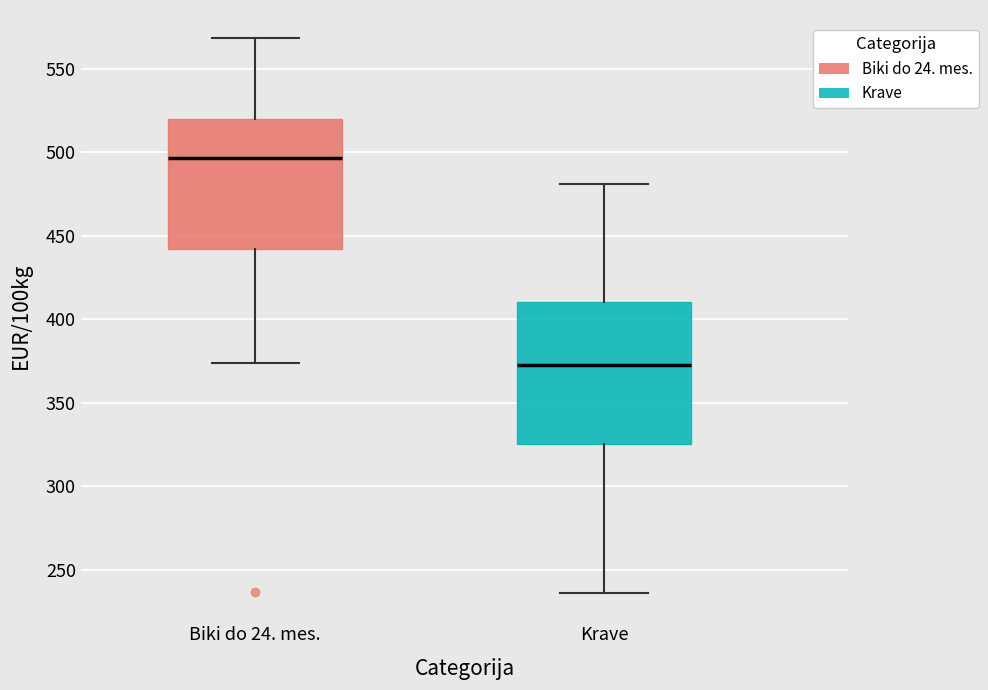

Reading left to right, transcribe this box plot: for each box, give where its median line is, the range the box spans, and where its two whiskers end, as read against the y-axis. The values are not printed on the chart, so give them approximately, as read against the axis.

Biki do 24. mes.: median 495, box 440 to 520, whiskers 375 to 570
Krave: median 375, box 325 to 410, whiskers 235 to 480